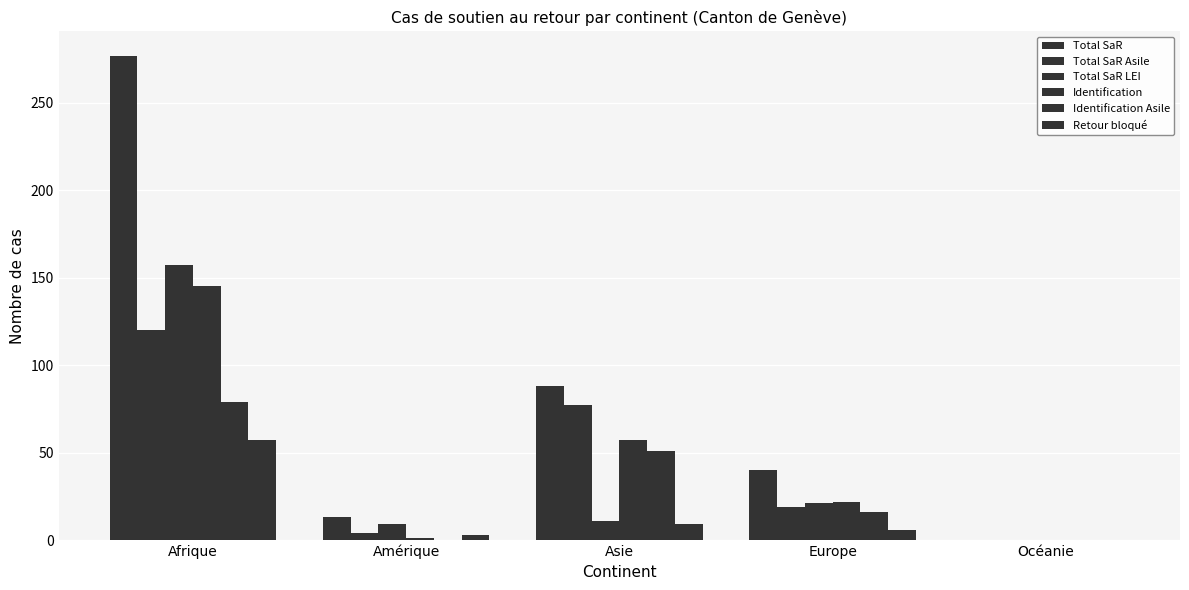

How many groups of bars are there?

5